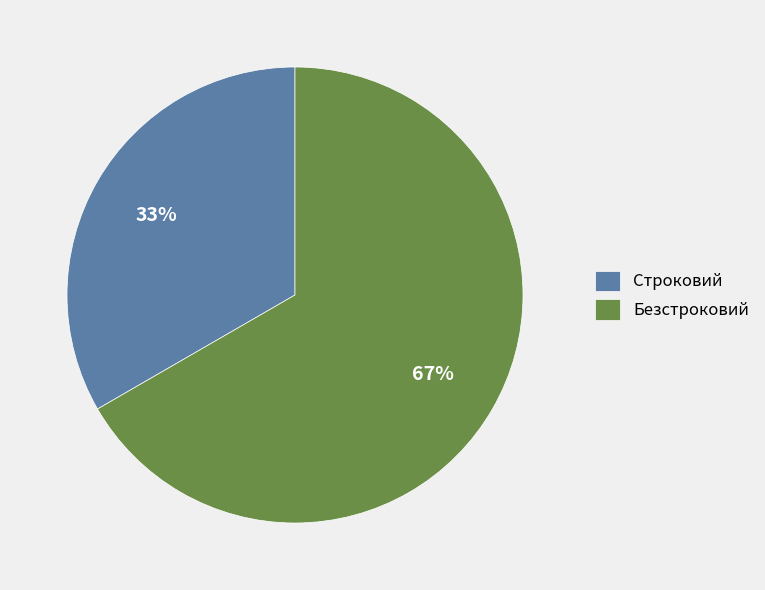

Approximately how many times larger is the value at Строковий compared to Безстроковий?

0.5